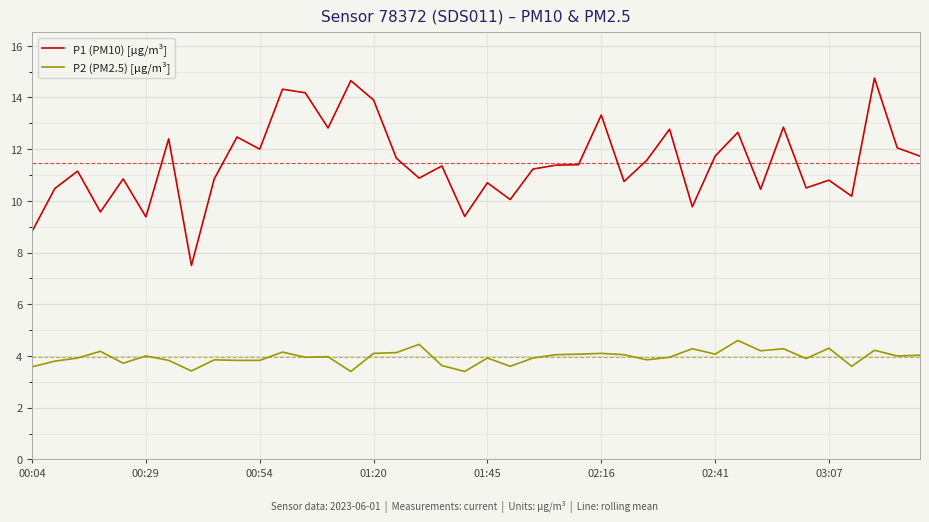

Does the chart have visible grid lines?

Yes